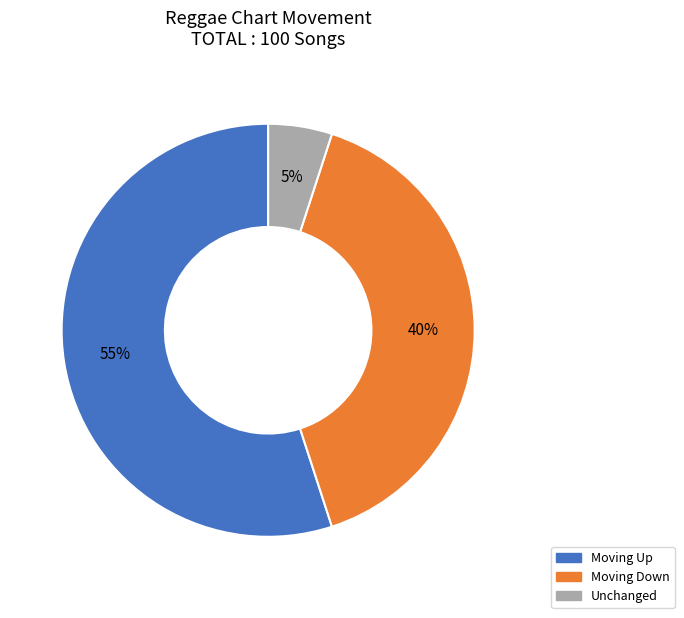

Is it true that Moving Down is 40% of the pie?

True